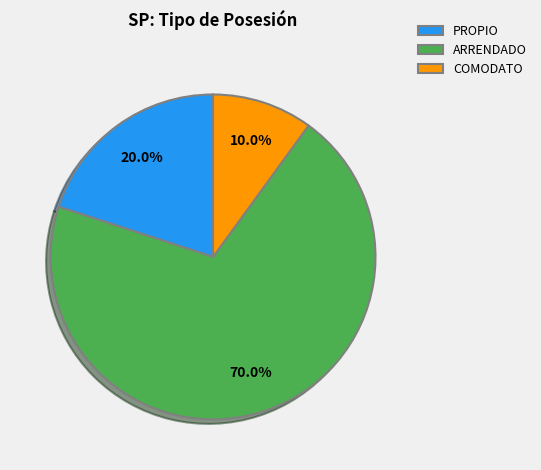

To the nearest percent, what is the average slice percentage?

33%